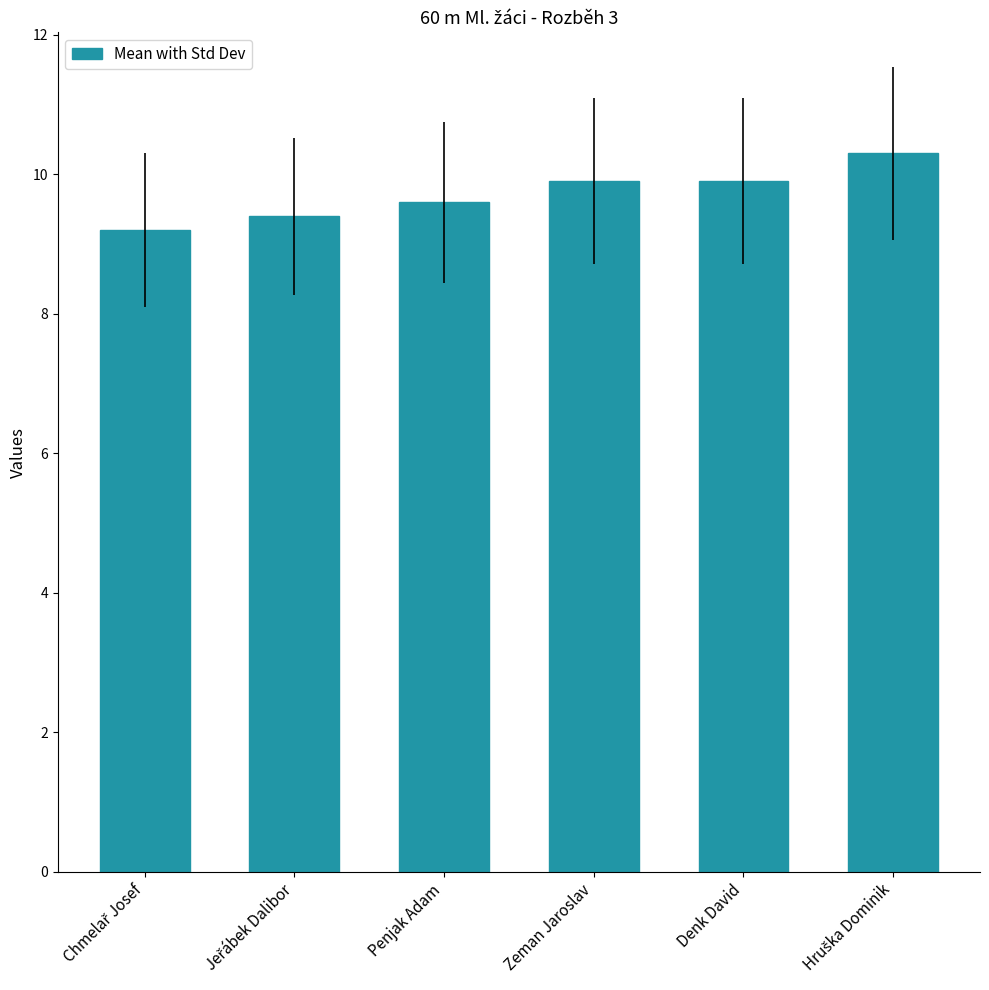

Is it true that the value at Penjak Adam is 5.6?

False